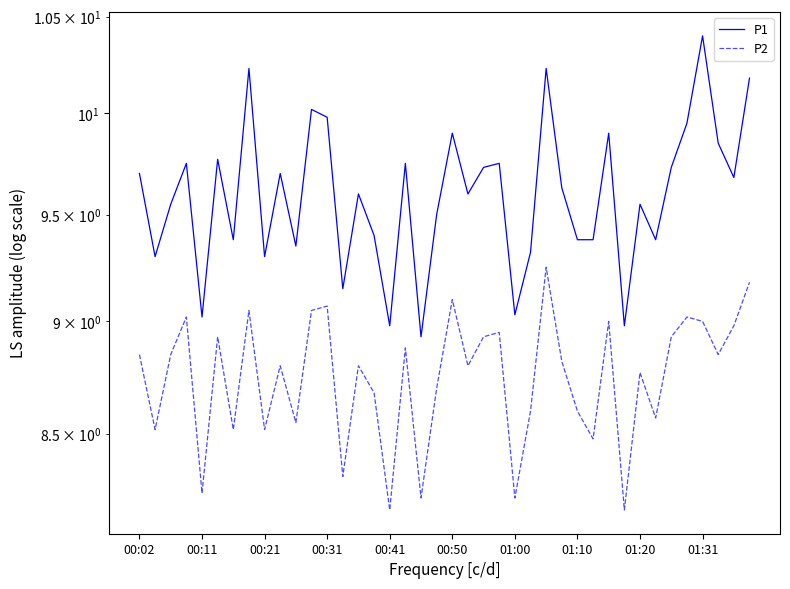

True or false: P2 and P1 cross at least once.

False